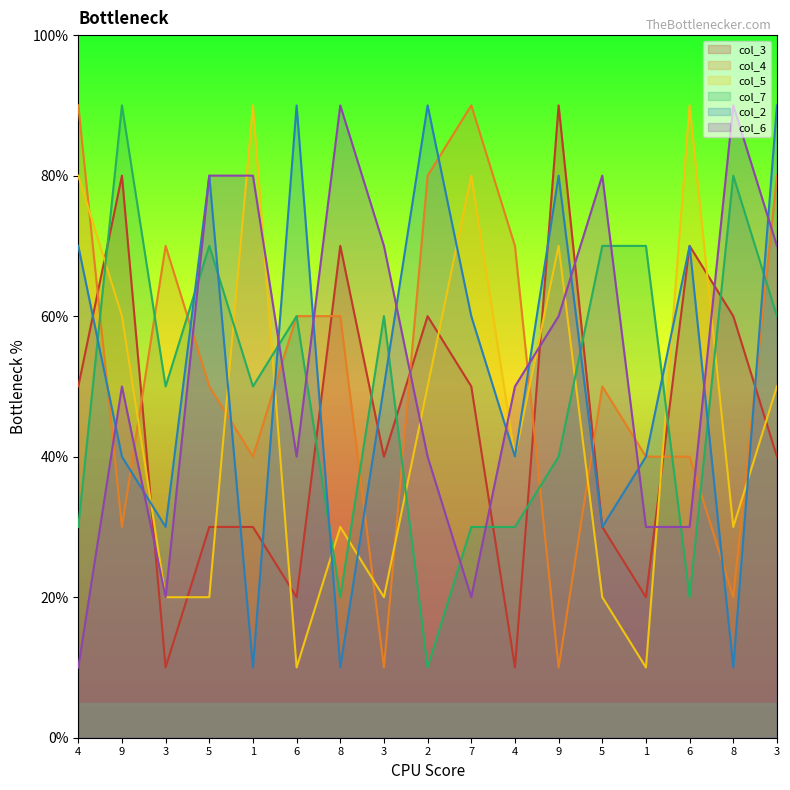

Is it true that col_5 equals 90 at 1?

True